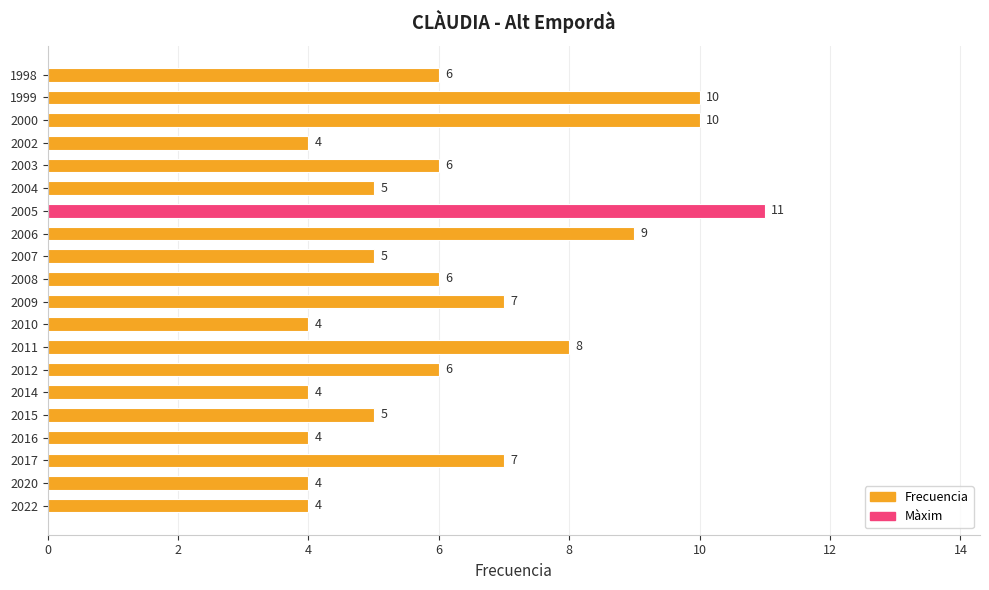

What is the greatest value displayed?

11